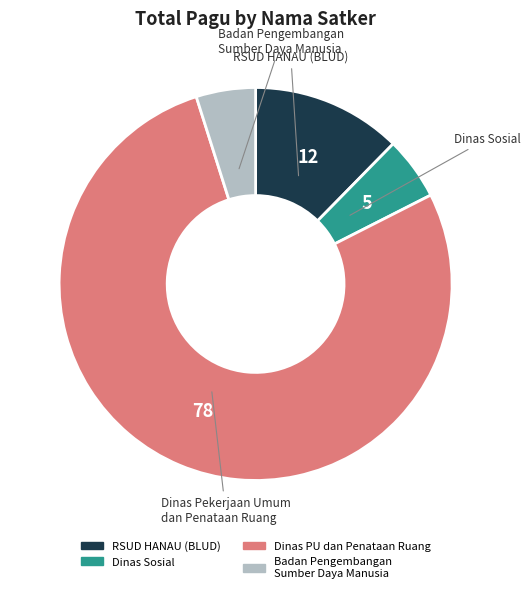

Is there a majority slice in this chart?

Yes